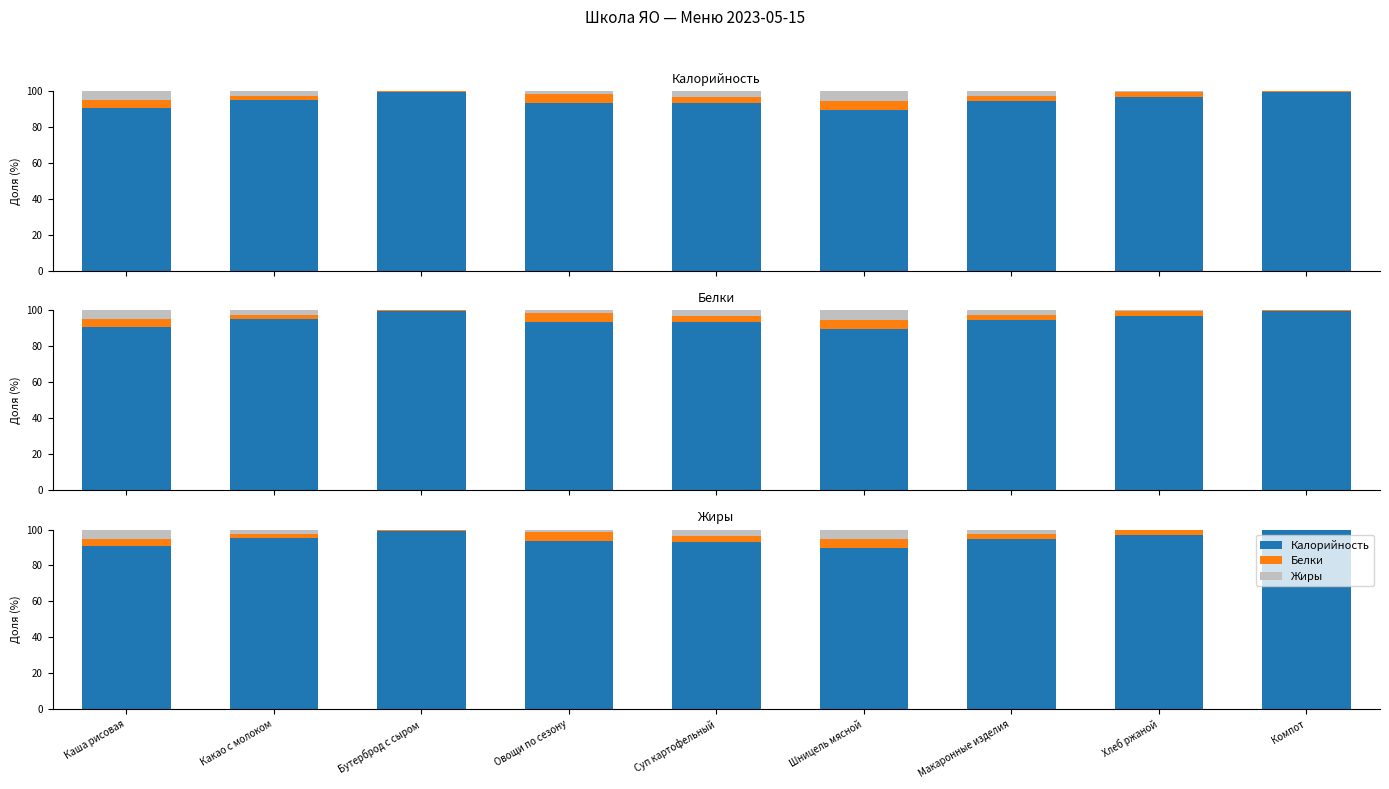

Is the value of Калорийность at Какао с молоком greater than the value of Белки at Хлеб ржаной?

Yes